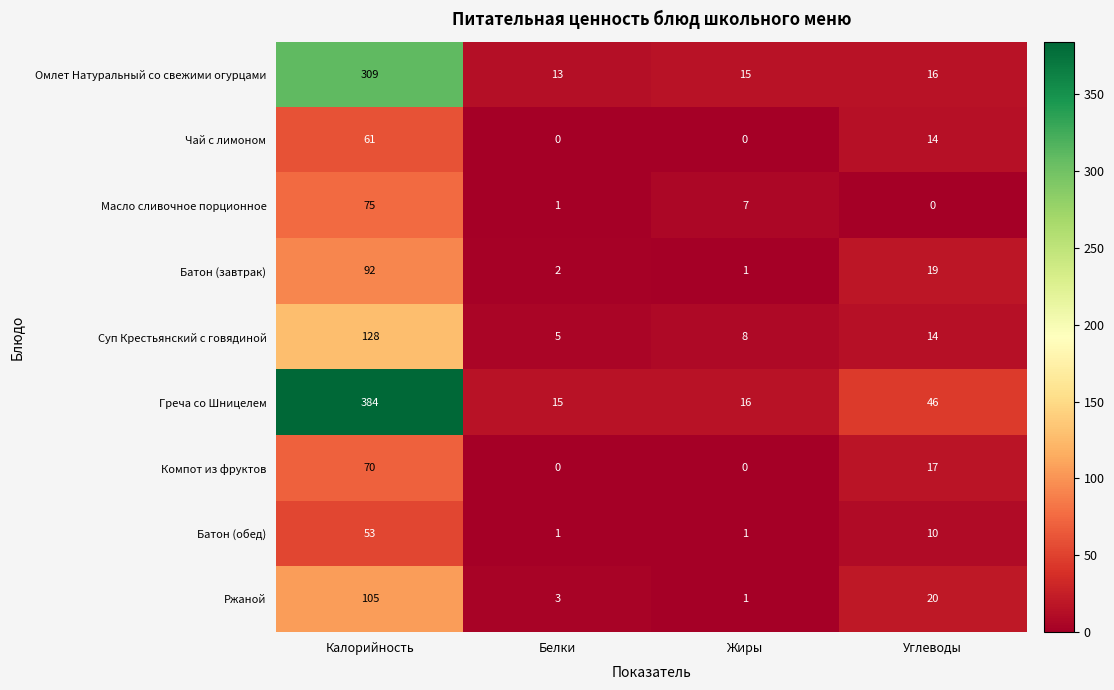

The Омлет Натуральный со свежими огурцами series shows 15 at Жиры. True or false?

True